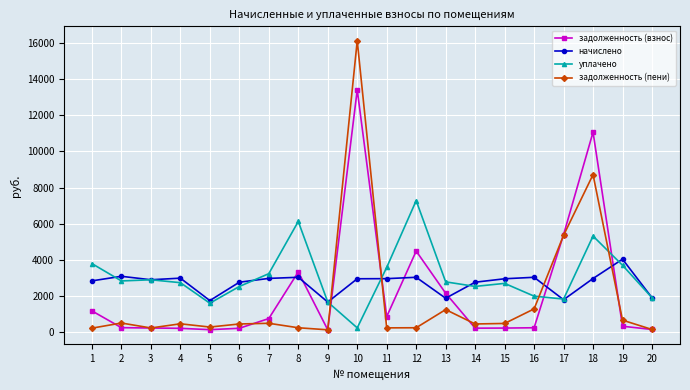

The value of уплачено at 2 is 2839.1. True or false?

True